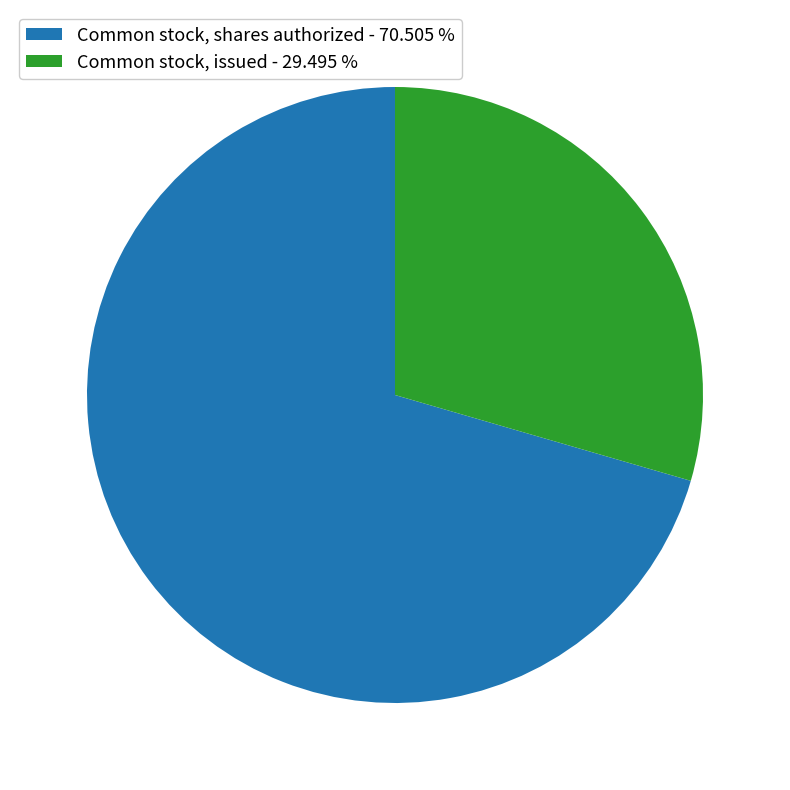

Does Common stock, shares authorized - 70.505 % account for over 50% of the chart?

Yes